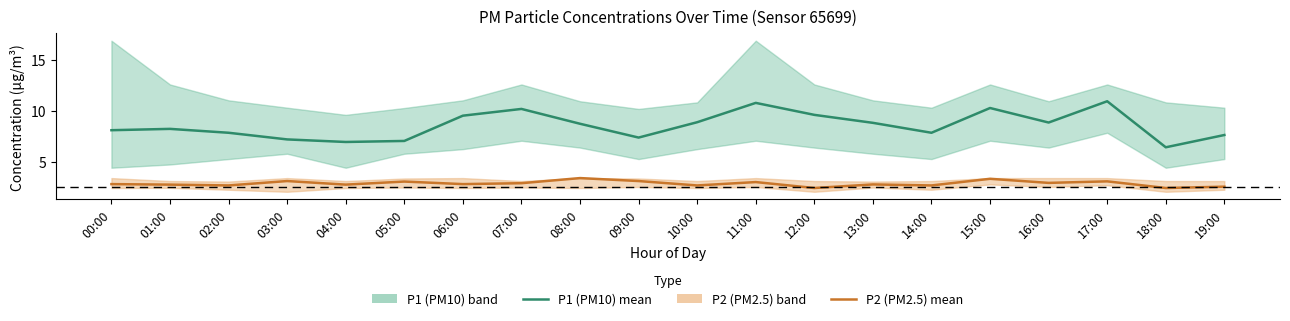

Which series changed the most between 08:00 and 11:00?

P1 (PM10)